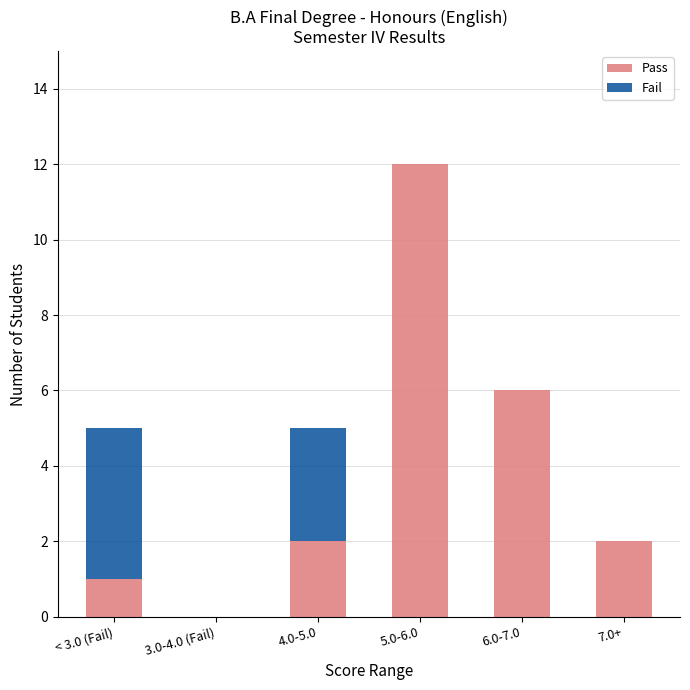

How many distinct data groups are displayed?

2